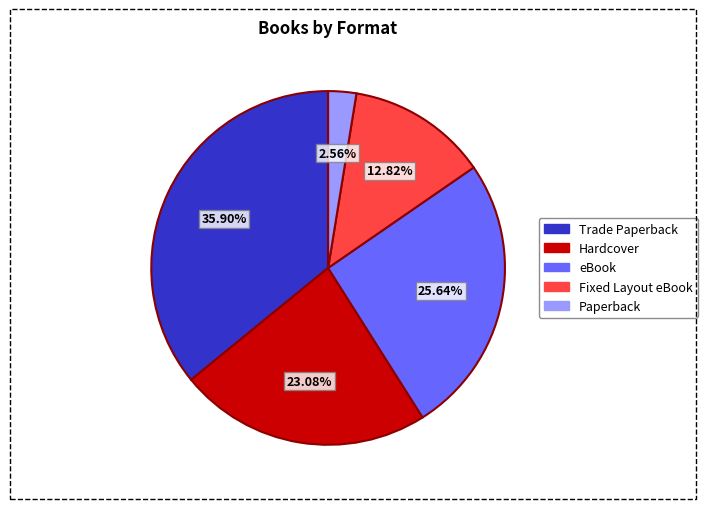

The eBook slice represents 26% of the pie. True or false?

True